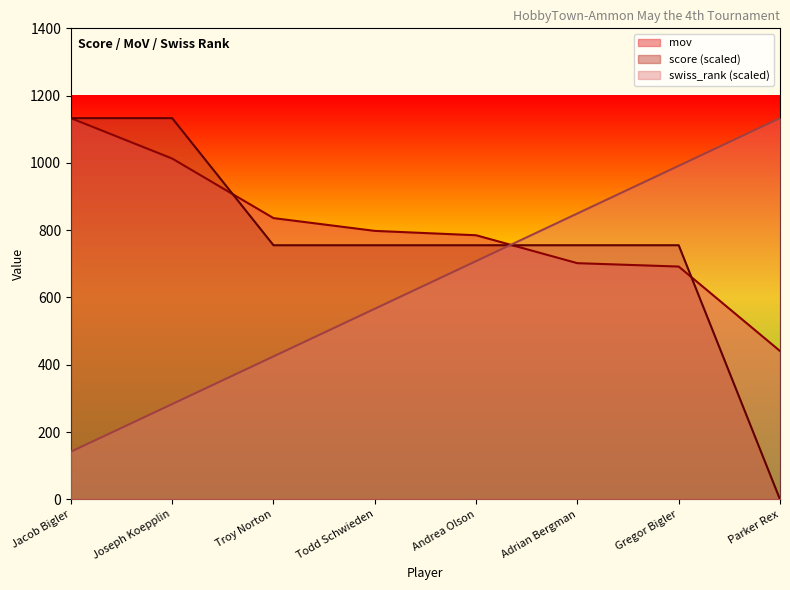

What is the difference between the score values at Adrian Bergman and Joseph Koepplin?

377.7